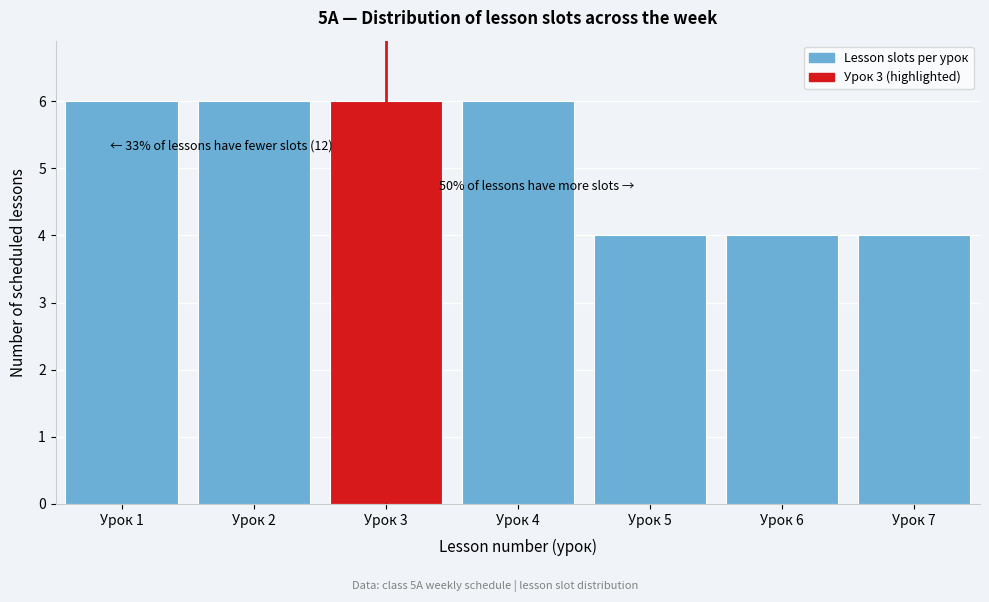

Reading left to right, transcribe all the data shown in this chart.

Урок 1=6	Урок 2=6	Урок 3=6	Урок 4=6	Урок 5=4	Урок 6=4	Урок 7=4